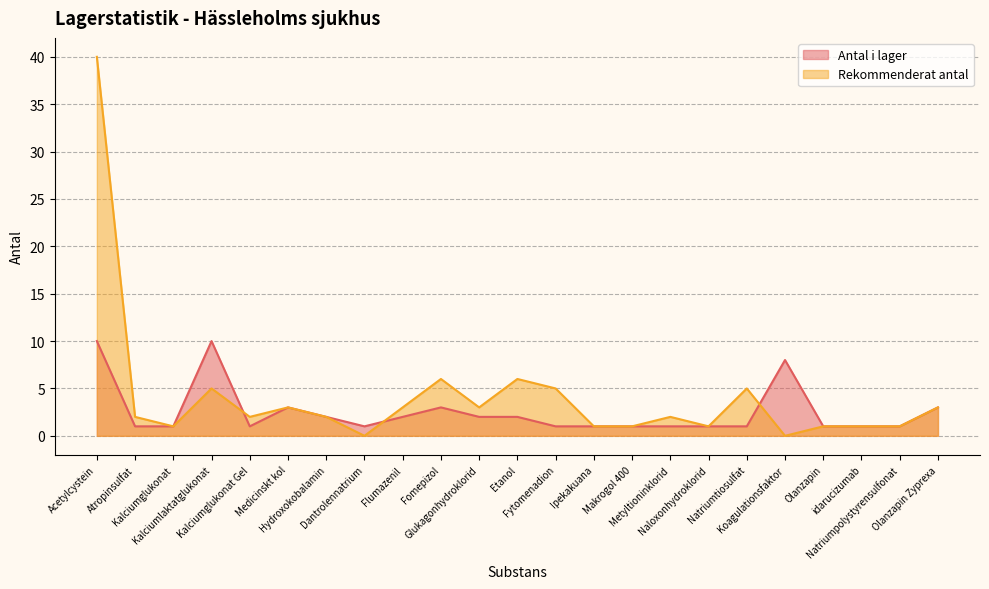

Rank the series by their maximum value, from lowest to highest.

Antal i lager, Rekommenderat antal